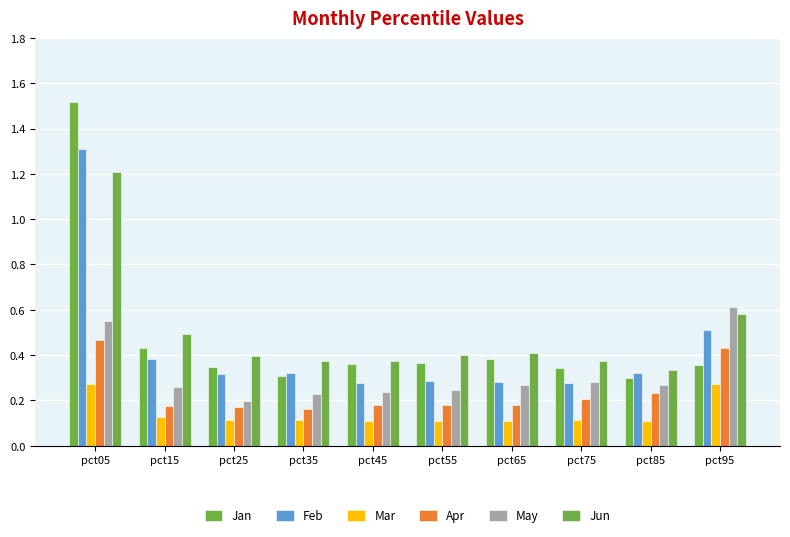

What is the sum of all Feb values?

4.3